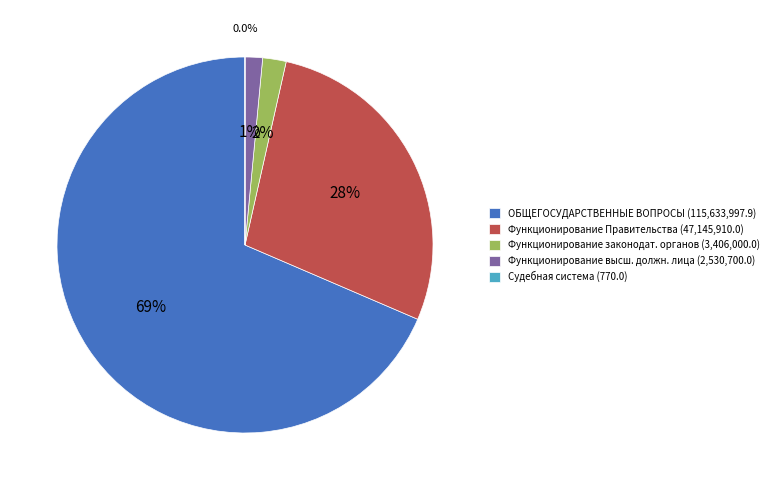

Does Функционирование высш. должн. лица (2,530,700.0) represent more than half of the total?

No